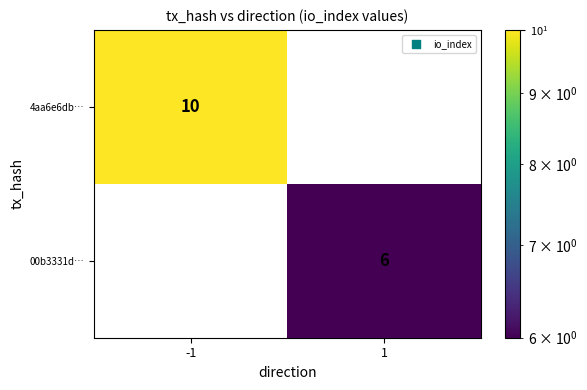

Reading right to left, list all the values displayed in this chart.

4aa6e6db…: 1=0	-1=10
00b3331d…: 1=6	-1=0